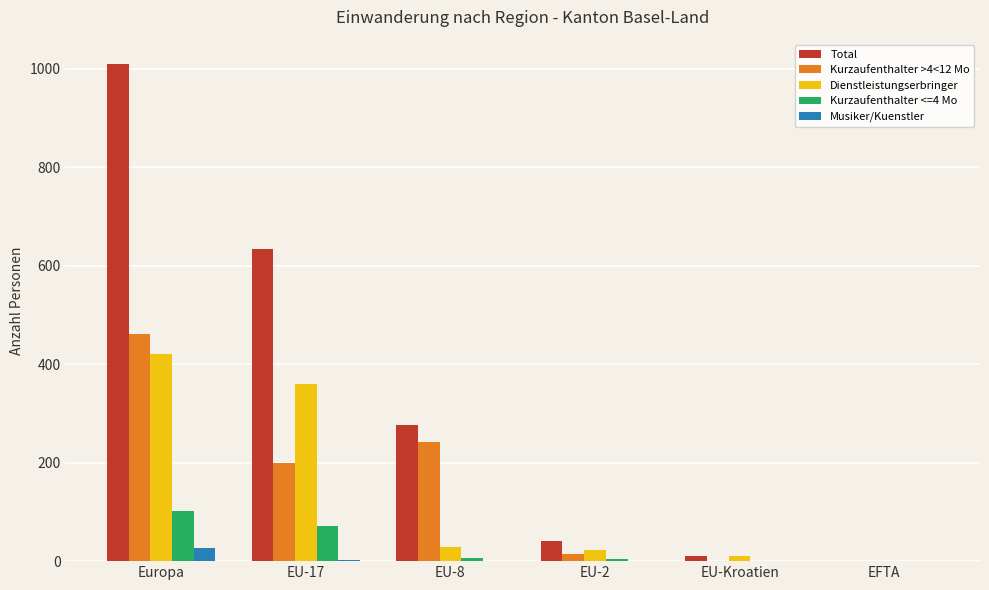

True or false: Musiker/Kuenstler has a value of 2 at EU-17.

True